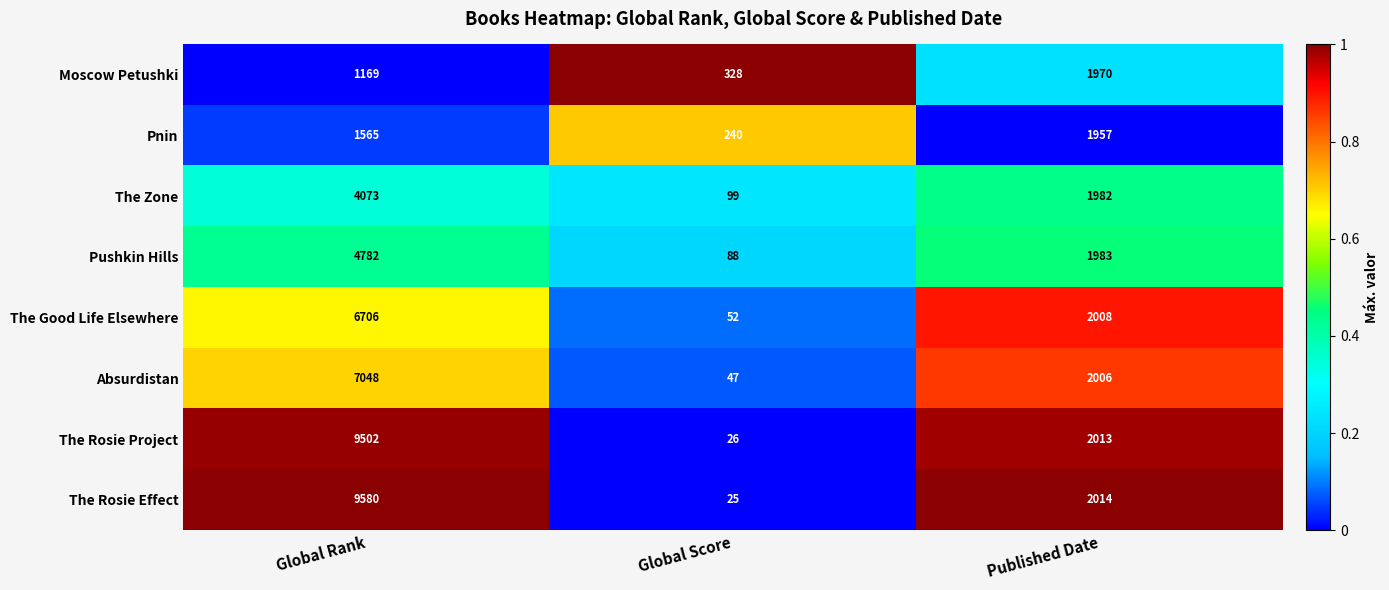

What is the spread (max minus min) of values at Global Score?

303